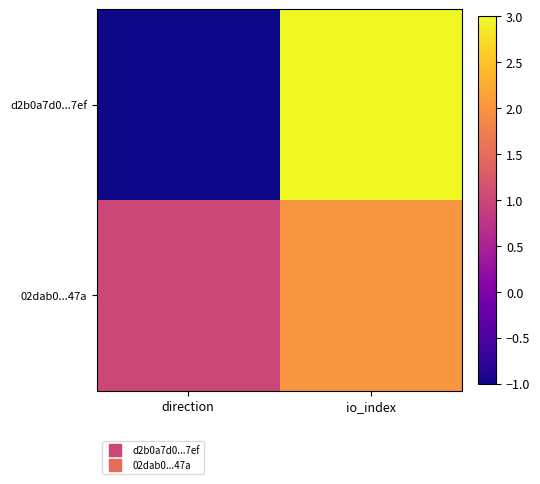

At how many categories does at least one series exceed 0?

2